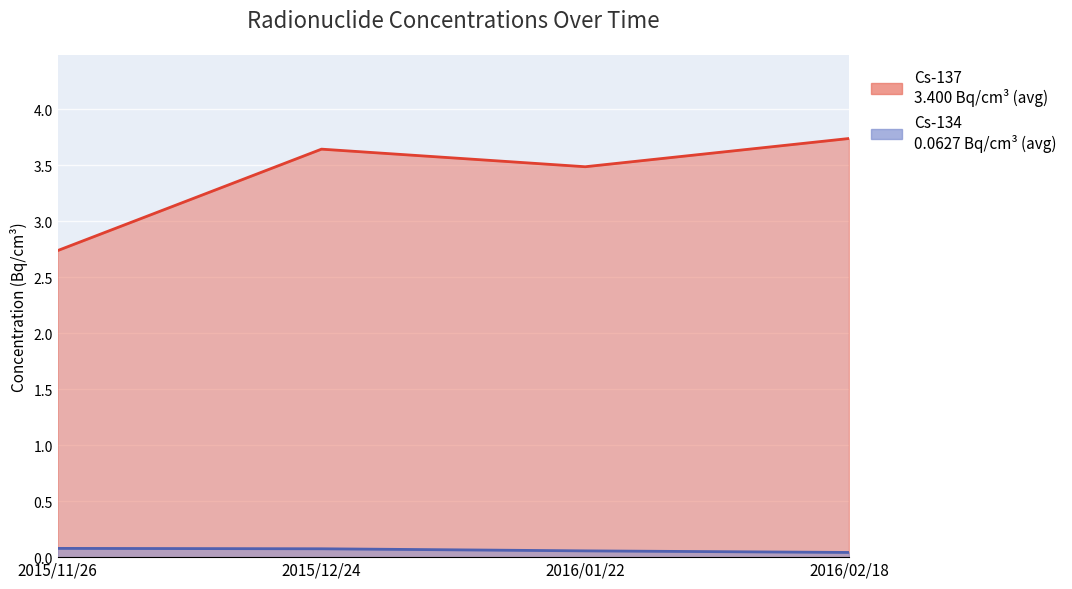

List the series in order of their peak value, highest first.

Cs-137, Cs-134